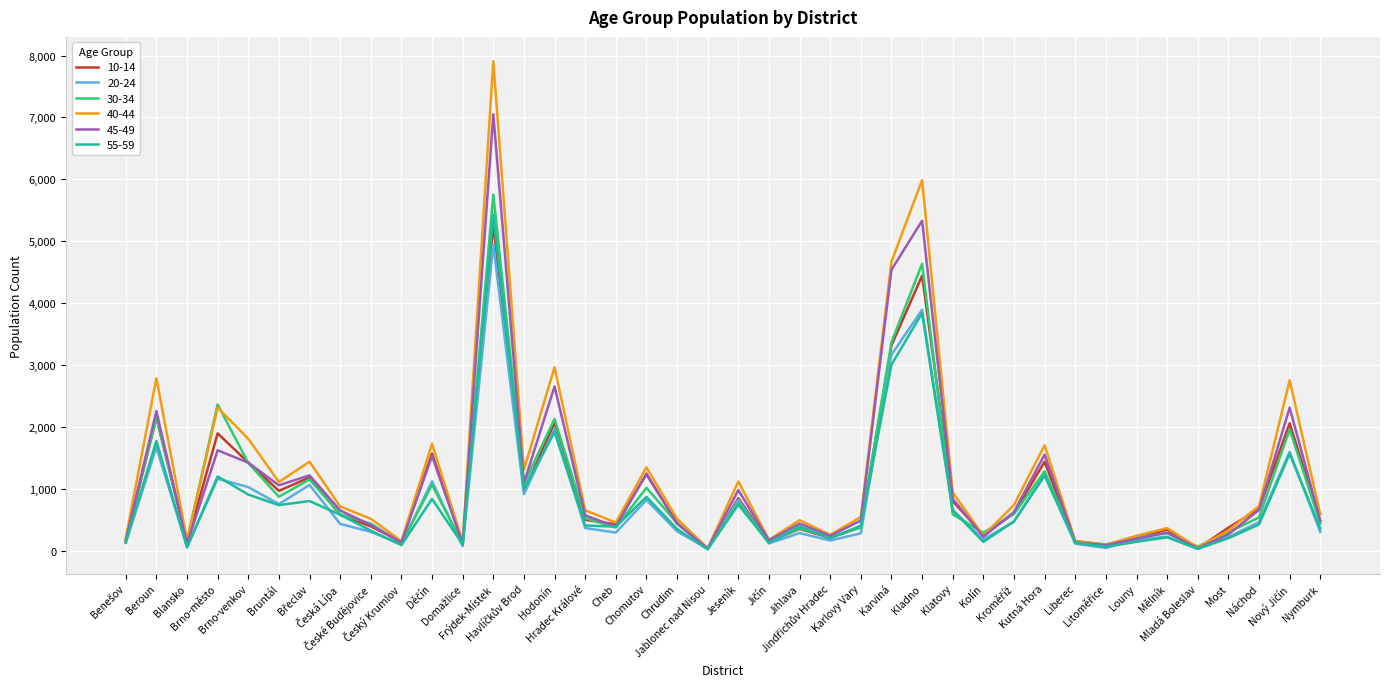

True or false: 20-24 and 30-34 intersect in this chart.

True